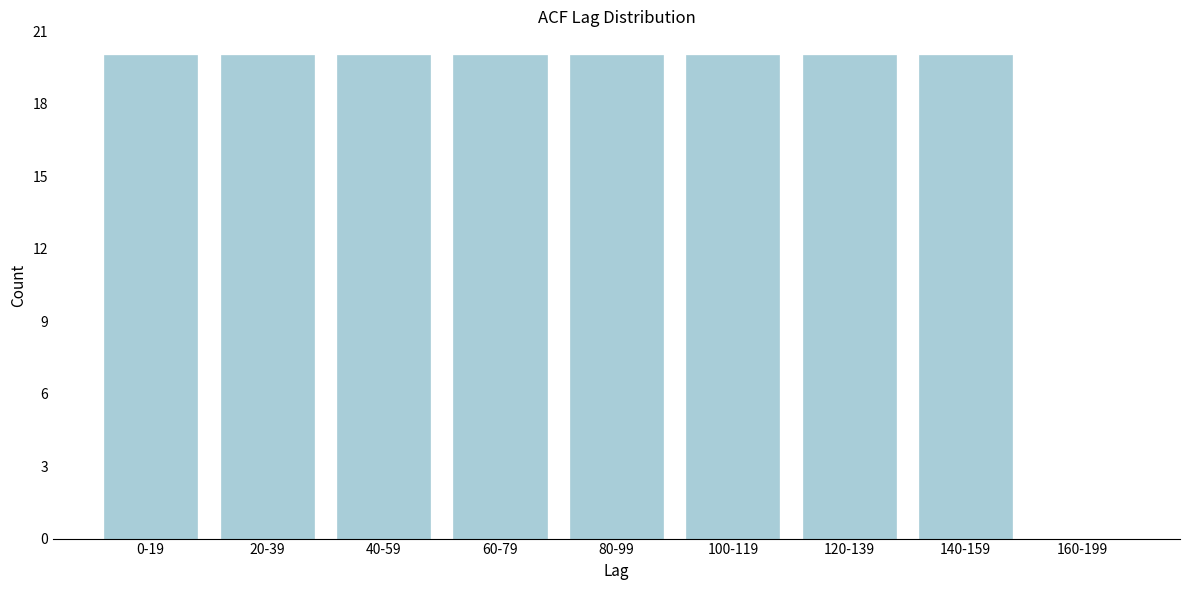

Reading left to right, transcribe all the data shown in this chart.

0-19=20	20-39=20	40-59=20	60-79=20	80-99=20	100-119=20	120-139=20	140-159=20	160-199=0